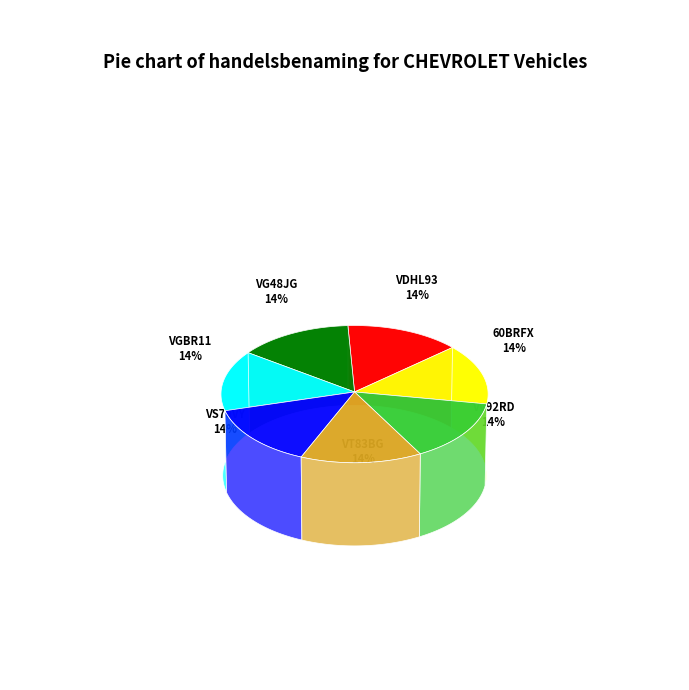

Which category has the smallest portion of the pie?

VG48JG